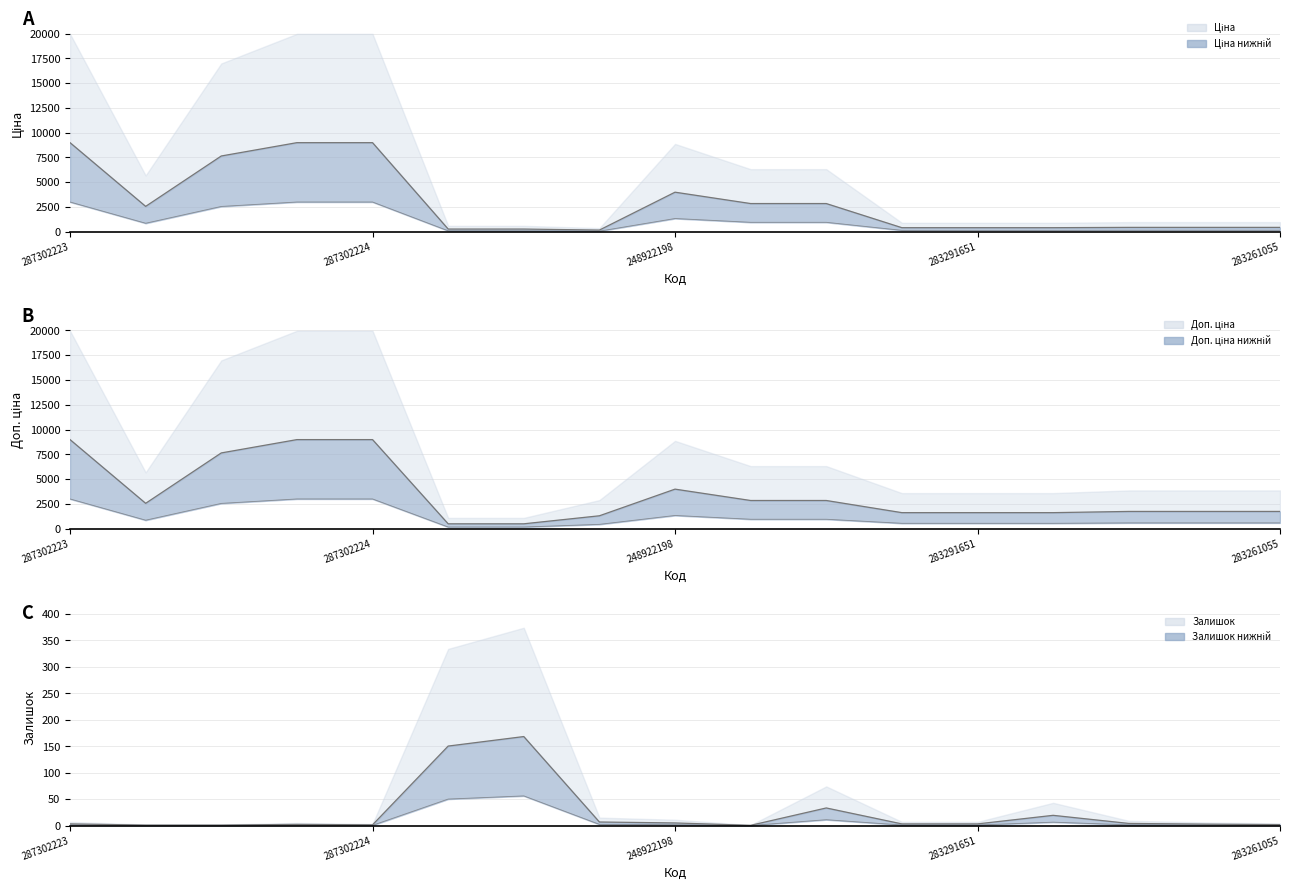

What is the label of the 15th point from the right?

248922198